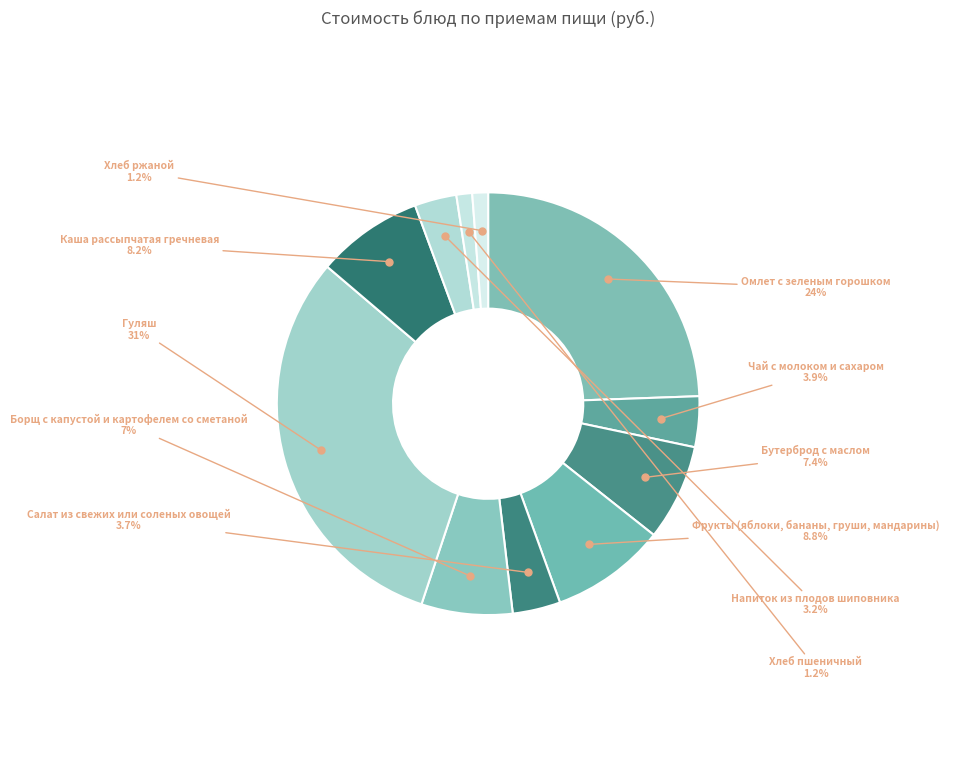

Does Борщ с капустой и картофелем со сметаной account for over 50% of the chart?

No